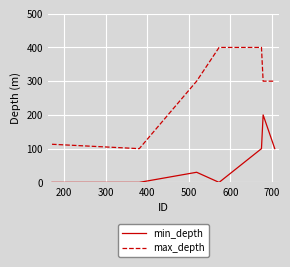

List the series in order of their peak value, lowest first.

min_depth, max_depth